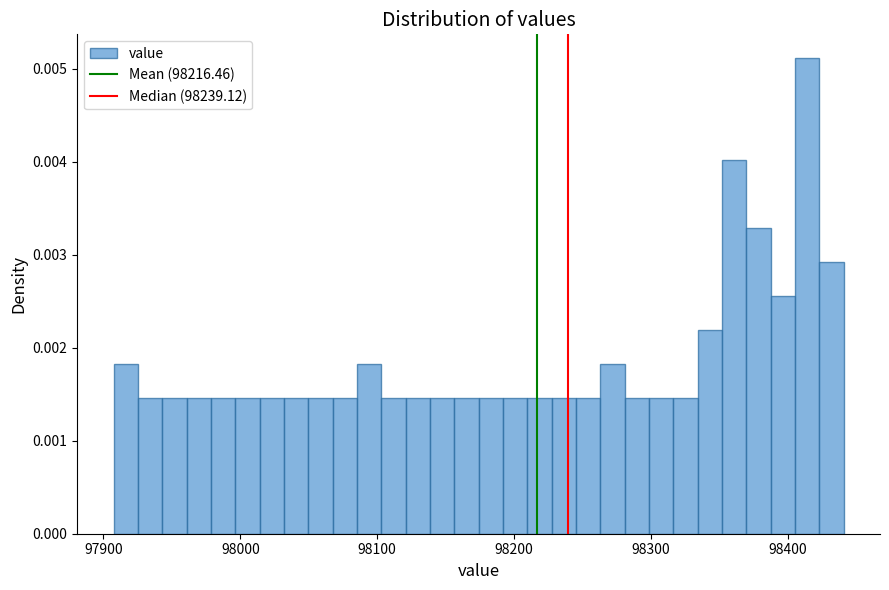

Read against the x-axis, roughly where is the centre of the tallest bar?

98410